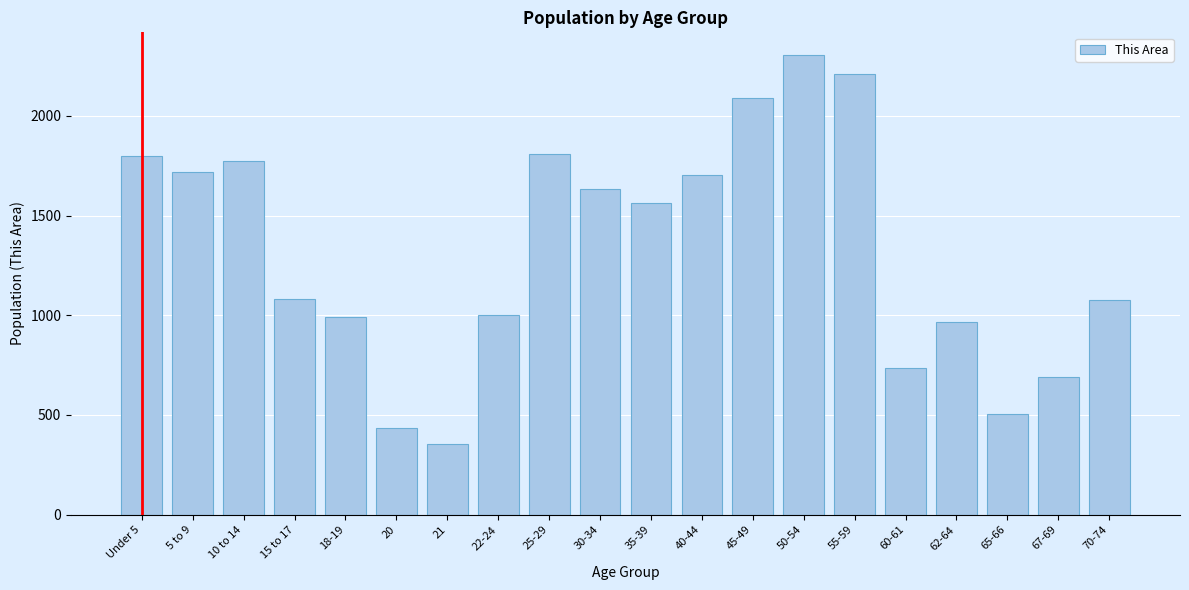

True or false: the data shows 737 at 60-61.

True